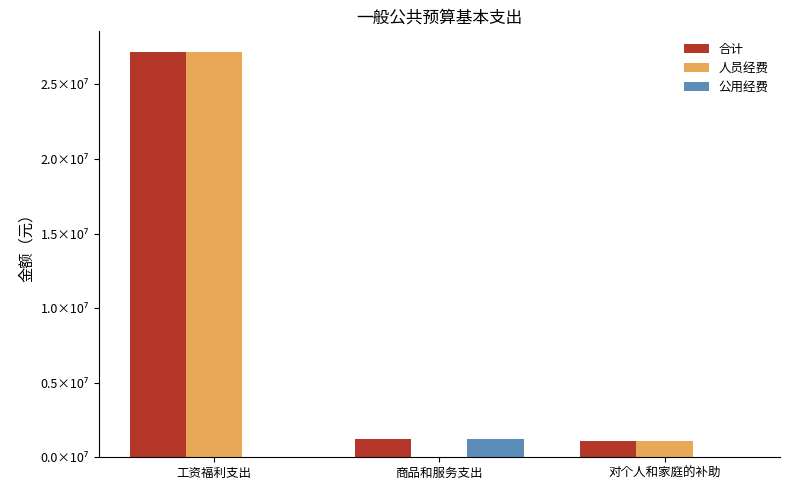

Are the bars horizontal?

No